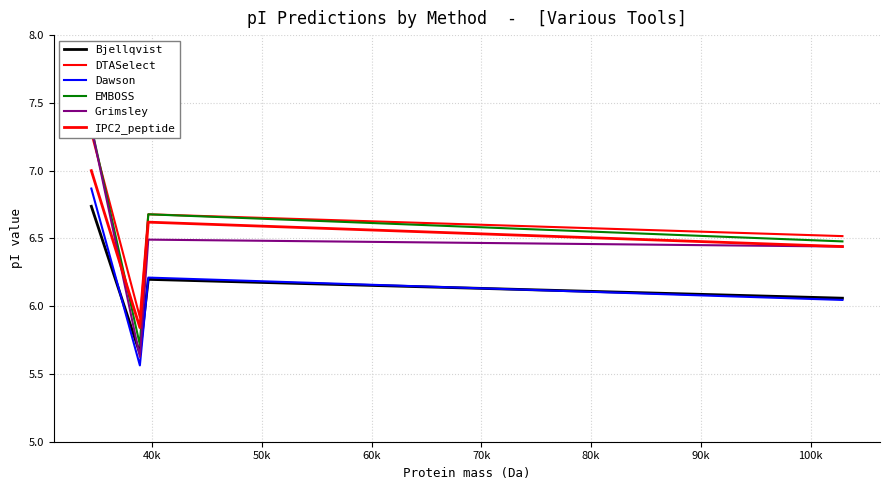

What is the value of the Grimsley point at the 2nd from the left?

5.6